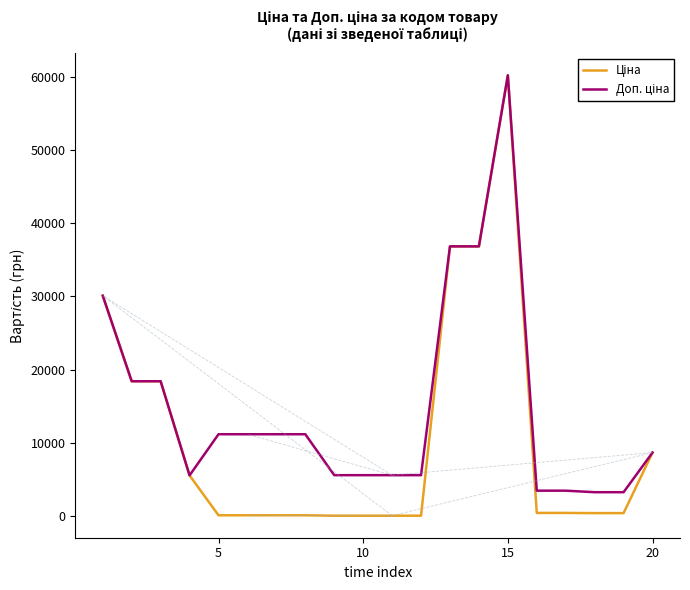

What is the greatest value displayed?

60205.6